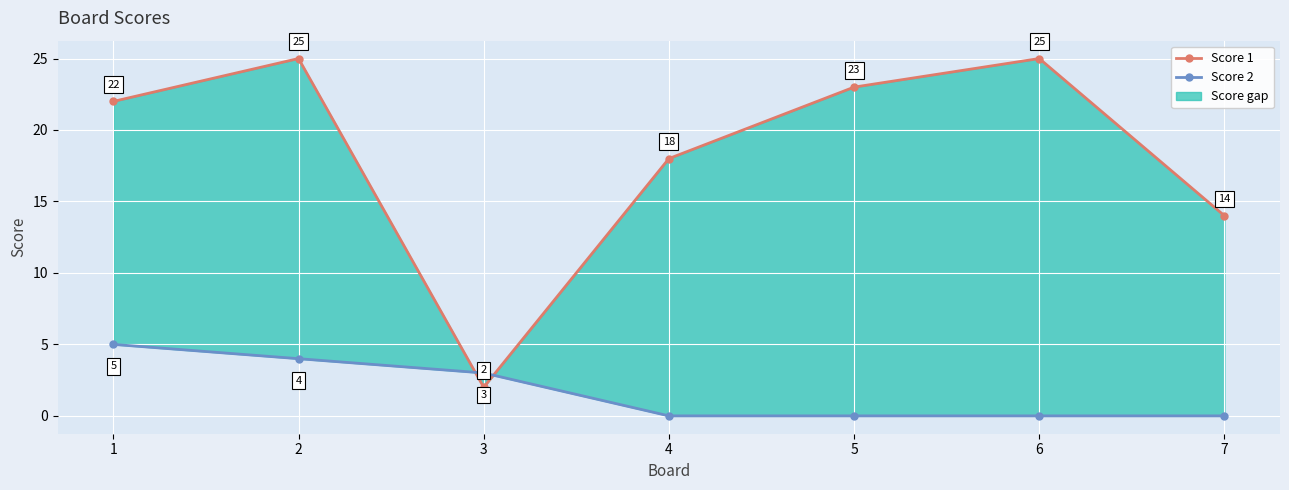

True or false: Score 1 and Score 2 intersect in this chart.

True